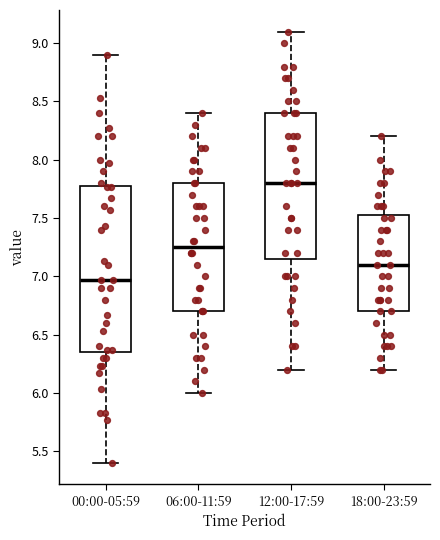

Reading left to right, read every box against the y-axis: the position of its median line, the range the box covers, and the ends of its whiskers. The values are not printed on the chart, so give them approximately, as read against the axis.

00:00-05:59: median 6.95, box 6.35 to 7.80, whiskers 5.40 to 8.90
06:00-11:59: median 7.25, box 6.70 to 7.80, whiskers 6.00 to 8.40
12:00-17:59: median 7.80, box 7.15 to 8.40, whiskers 6.20 to 9.10
18:00-23:59: median 7.10, box 6.70 to 7.55, whiskers 6.20 to 8.20